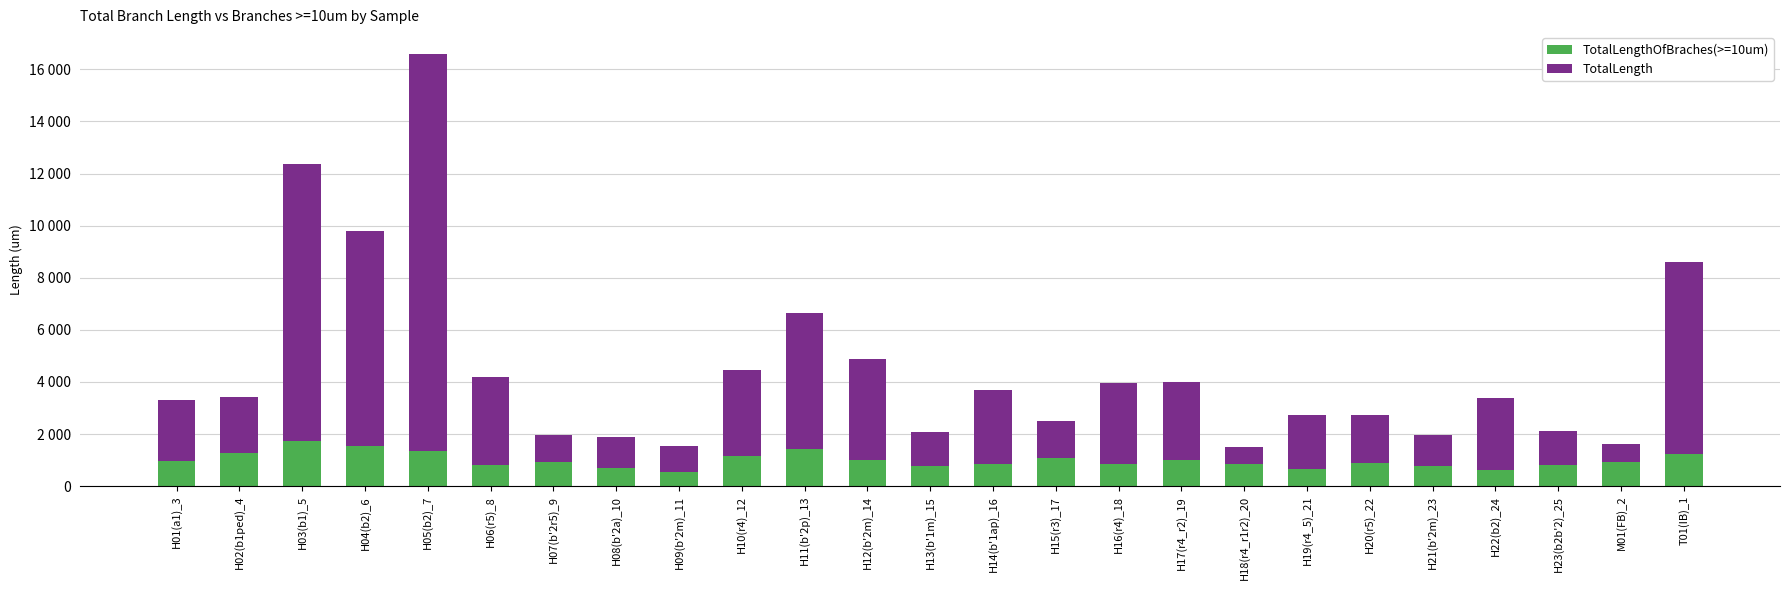

Are the bars grouped side by side (vs. stacked)?

No